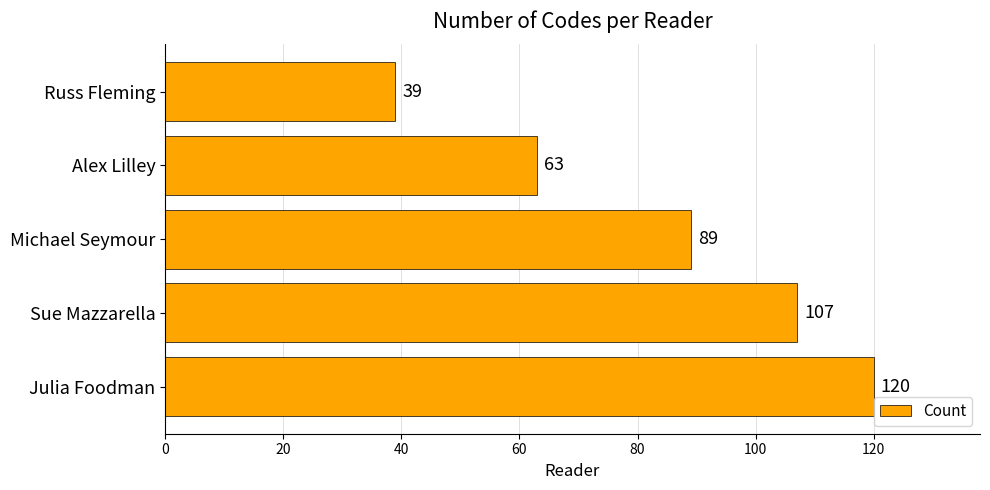

What is the difference between the maximum and minimum values?

81